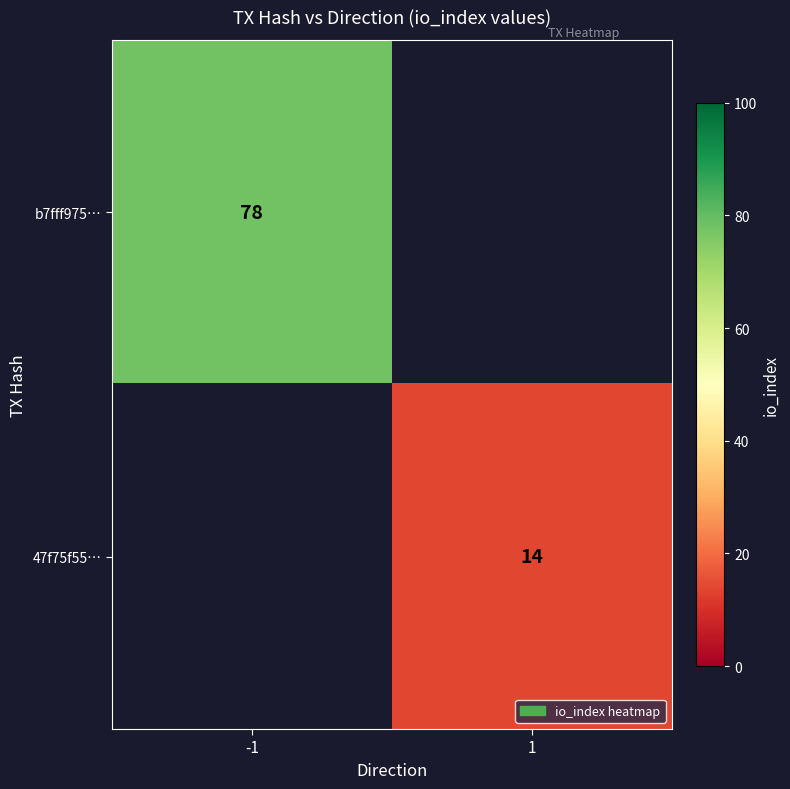

The 47f75f55… series shows 25.0 at 1. True or false?

False